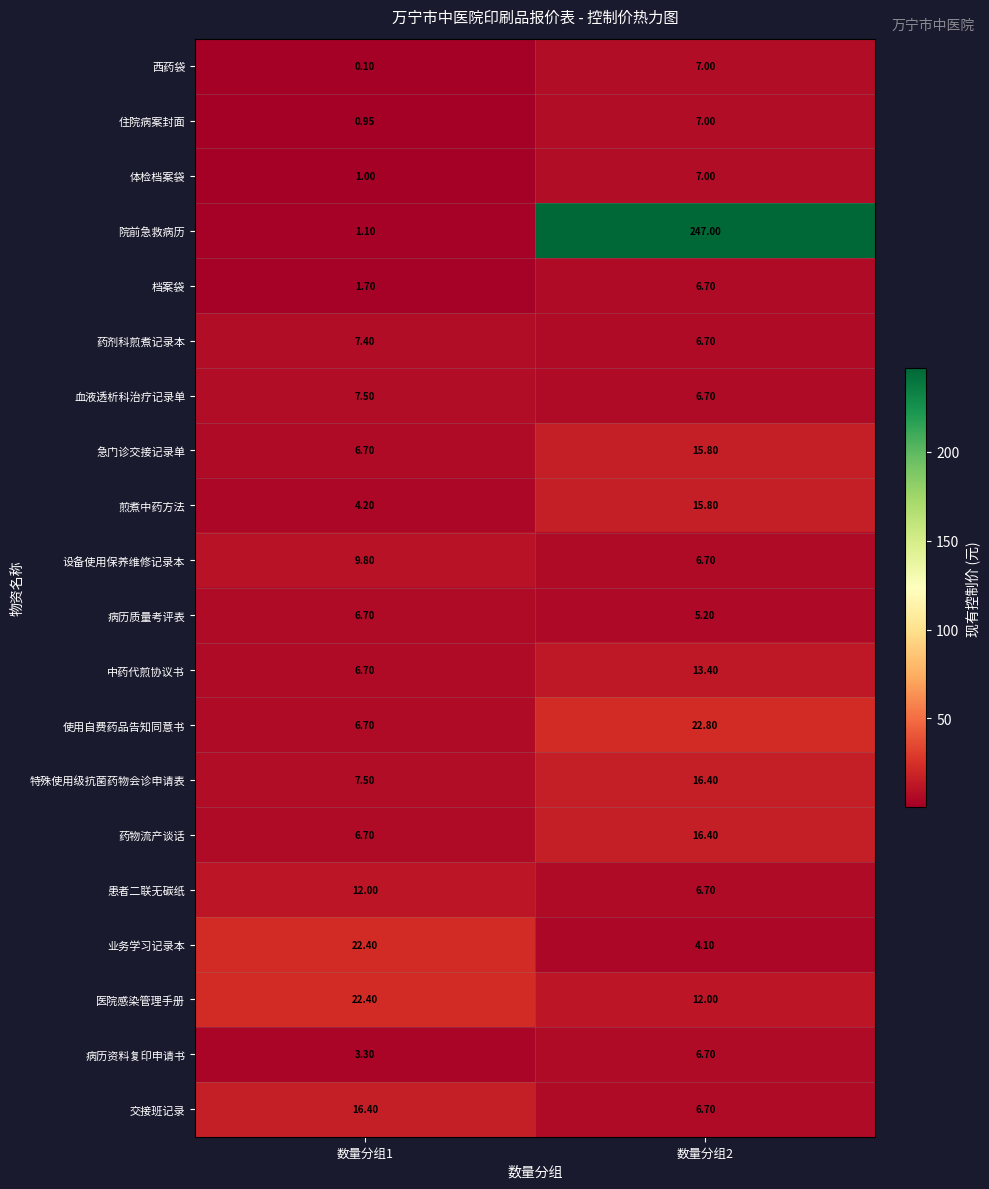

Is the value of 患者二联无碳纸 at 数量分组1 greater than the value of 药剂科煎煮记录本 at 数量分组2?

Yes